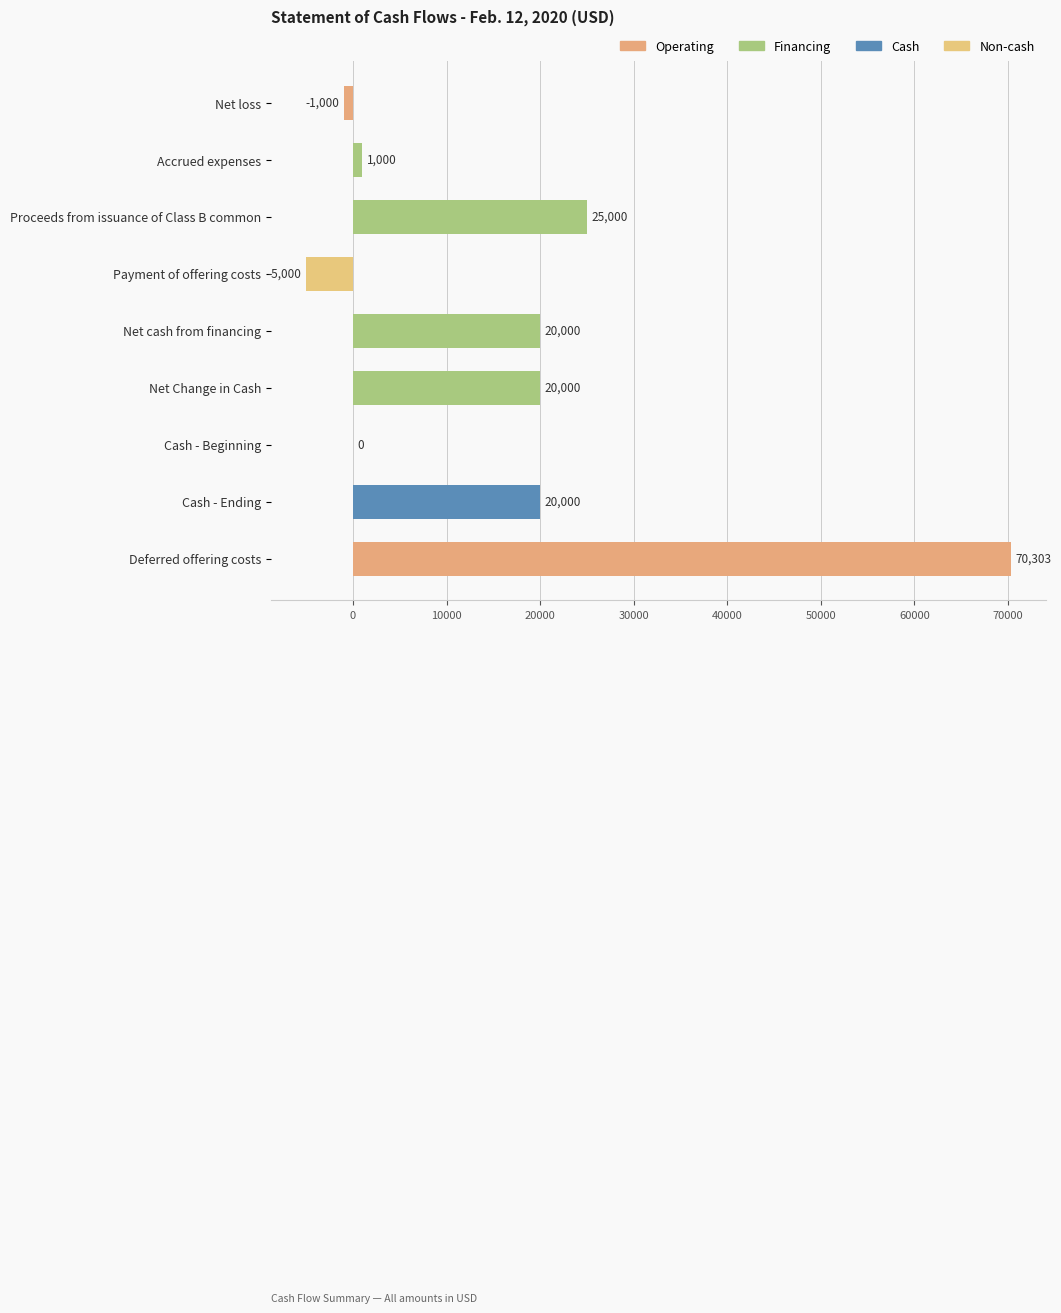

What is the sum of all values?

150303